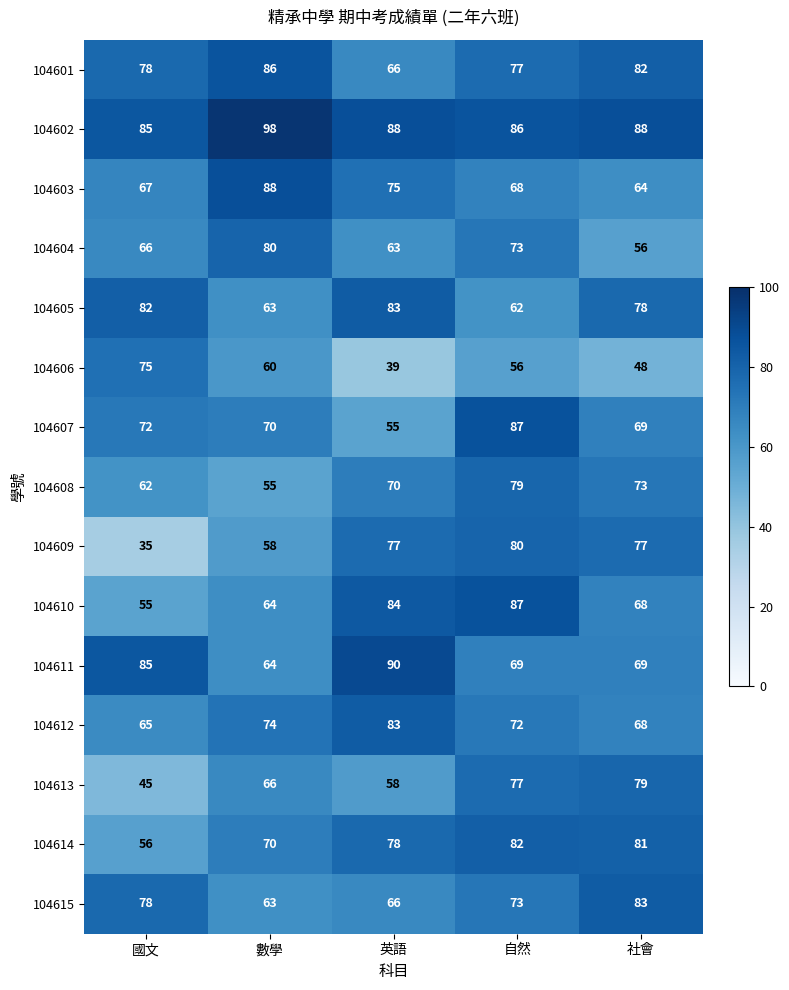

Which category has the highest value in the 104606 series?

國文